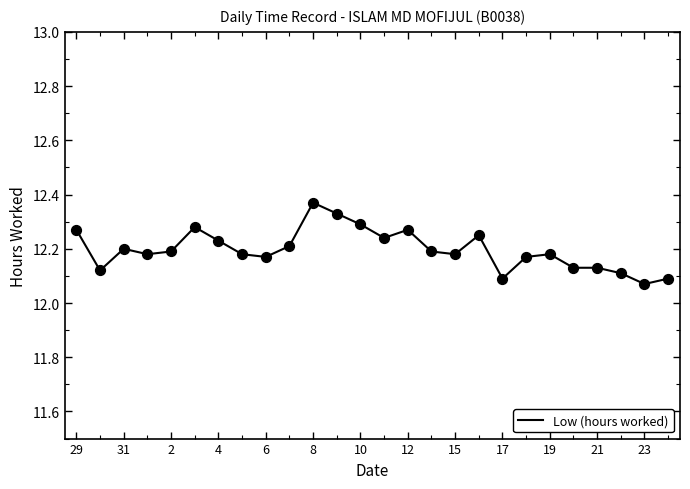

What is the difference between the maximum and minimum values?

0.3